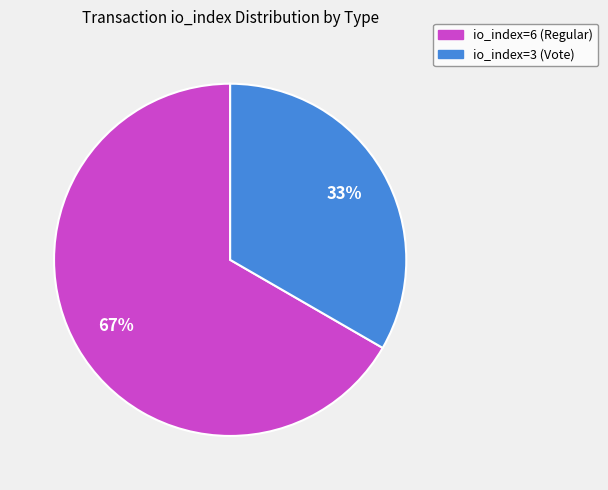

Count the number of slices in the pie.

2